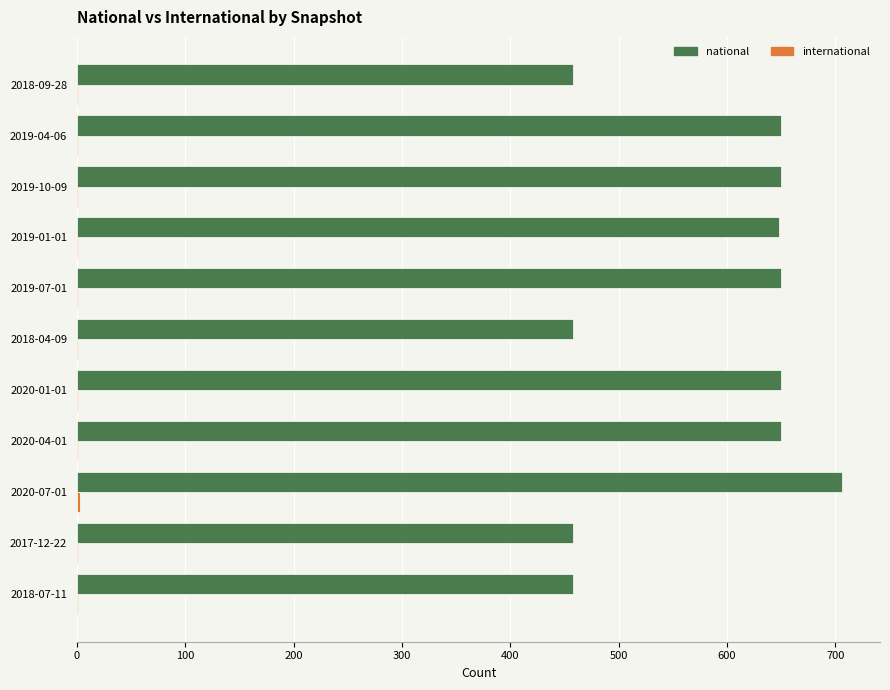

Between 2019-04-06 and 2018-09-28, which series saw the biggest shift?

national